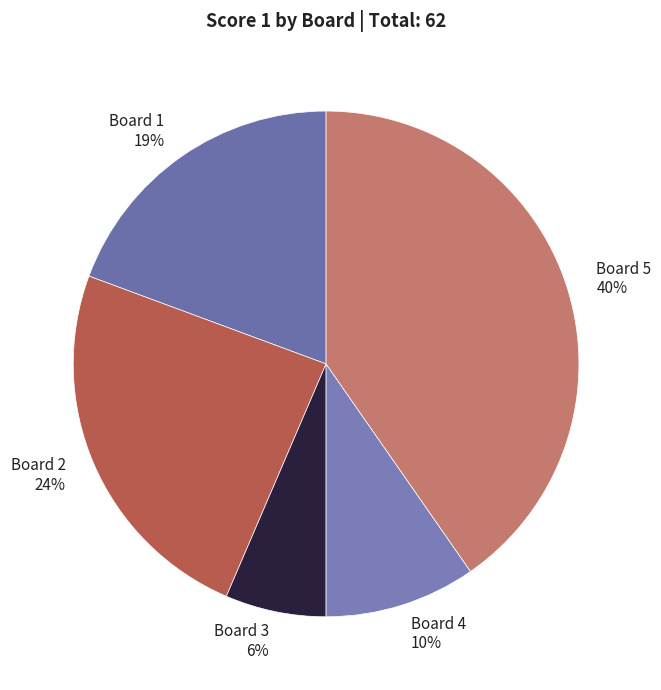

Which category has the smallest portion of the pie?

Board 3